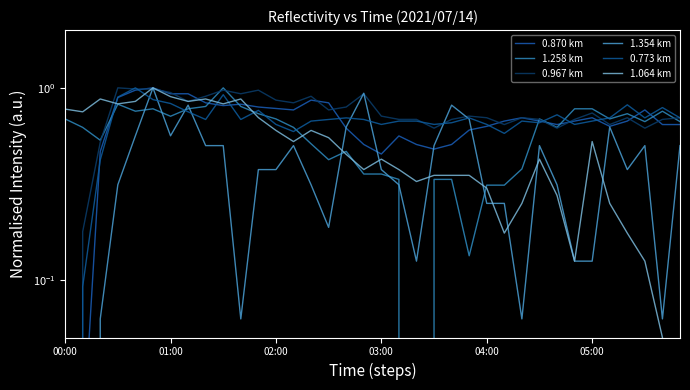

What is the label of the 29th point from the left?

28